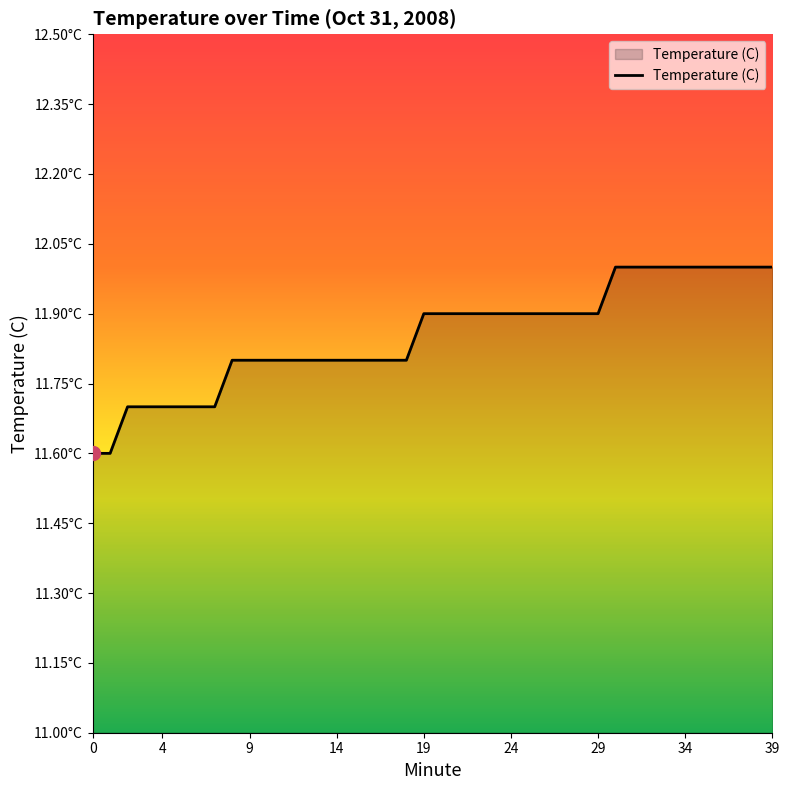

Reading left to right, extract all data points from this chart.

11.6	11.6	11.7	11.7	11.7	11.7	11.7	11.7	11.8	11.8	11.8	11.8	11.8	11.8	11.8	11.8	11.8	11.8	11.8	11.9	11.9	11.9	11.9	11.9	11.9	11.9	11.9	11.9	11.9	11.9	12.0	12.0	12.0	12.0	12.0	12.0	12.0	12.0	12.0	12.0